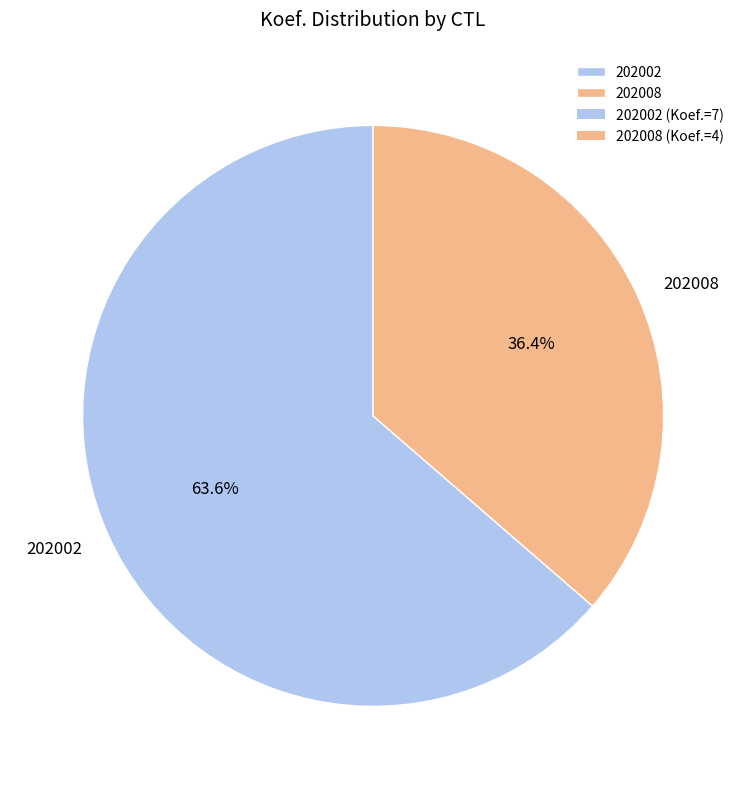

To the nearest percent, what is the combined percentage of 202002 and 202008?

100%